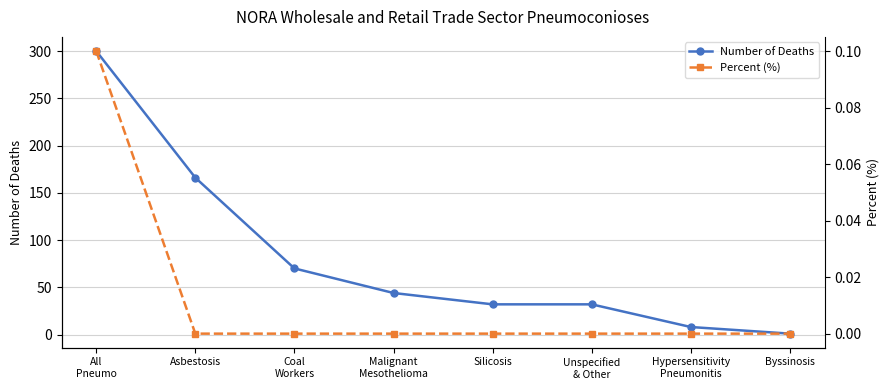

What is the sum of all Number of Deaths values?

653